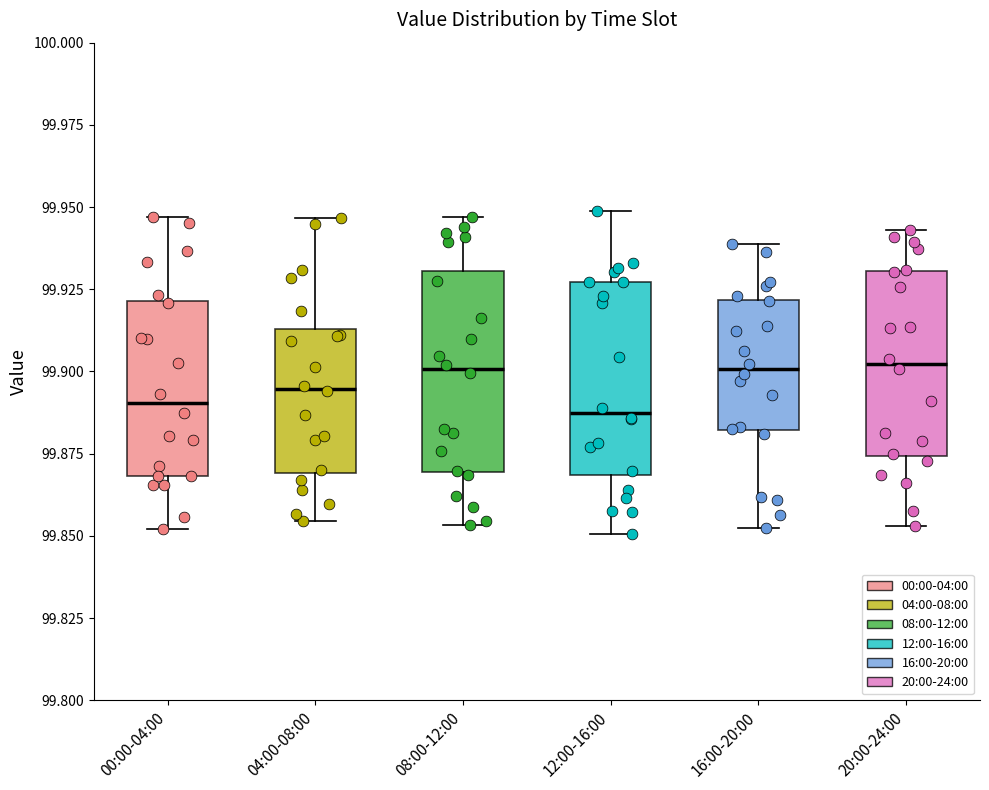

Reading left to right, transcribe this box plot: for each box, give where its median line is, the range the box spans, and where its two whiskers end, as read against the y-axis. The values are not printed on the chart, so give them approximately, as read against the axis.

00:00-04:00: median 99.890, box 99.870 to 99.920, whiskers 99.850 to 99.945
04:00-08:00: median 99.895, box 99.870 to 99.915, whiskers 99.855 to 99.945
08:00-12:00: median 99.900, box 99.870 to 99.930, whiskers 99.855 to 99.945
12:00-16:00: median 99.885, box 99.870 to 99.925, whiskers 99.850 to 99.950
16:00-20:00: median 99.900, box 99.880 to 99.920, whiskers 99.855 to 99.940
20:00-24:00: median 99.900, box 99.875 to 99.930, whiskers 99.855 to 99.945